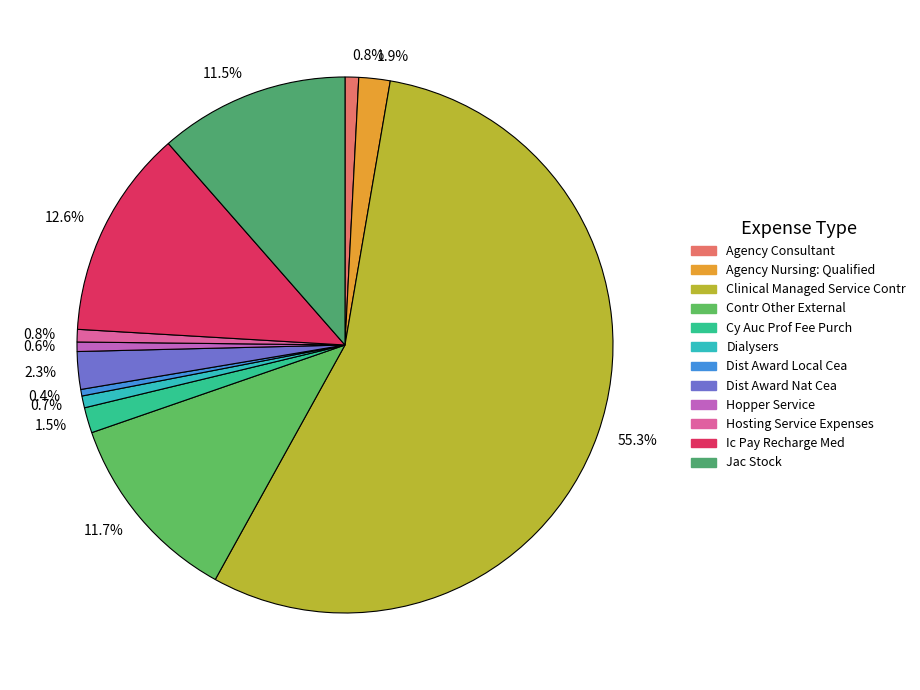

How many slices are in this pie chart?

12